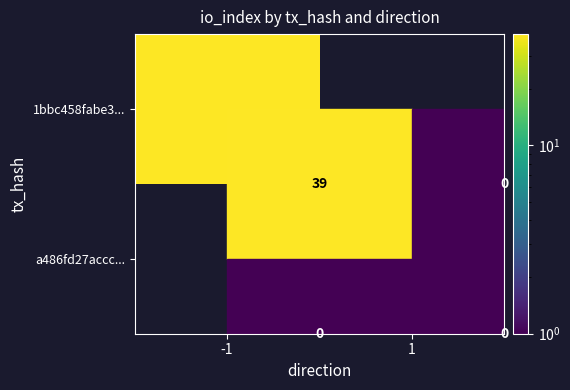

True or false: 1bbc458fabe3... has a value of 0 at 1.

True